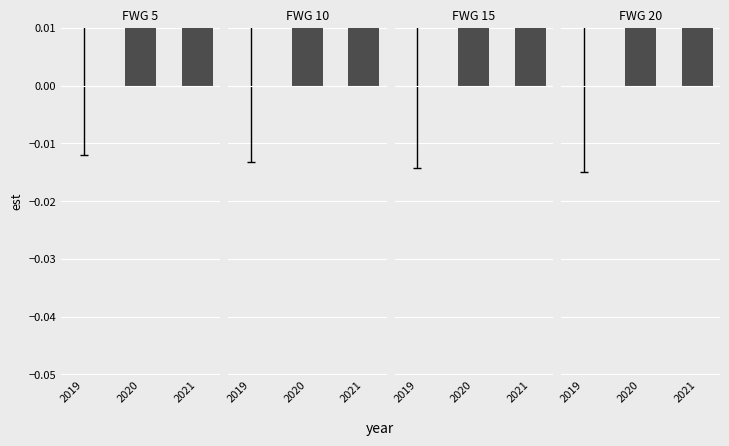

What are all the series names shown in the legend?

FWG 5, FWG 10, FWG 15, FWG 20